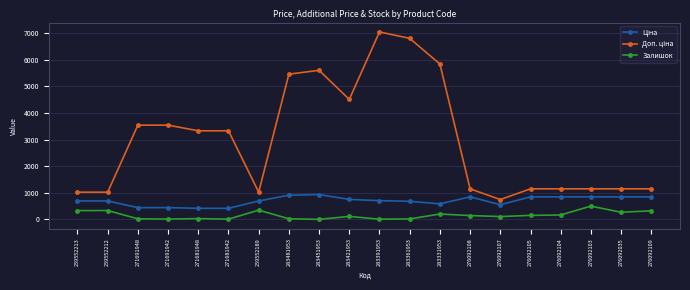

What is the difference between the highest and lowest values at 276092108?

1004.7